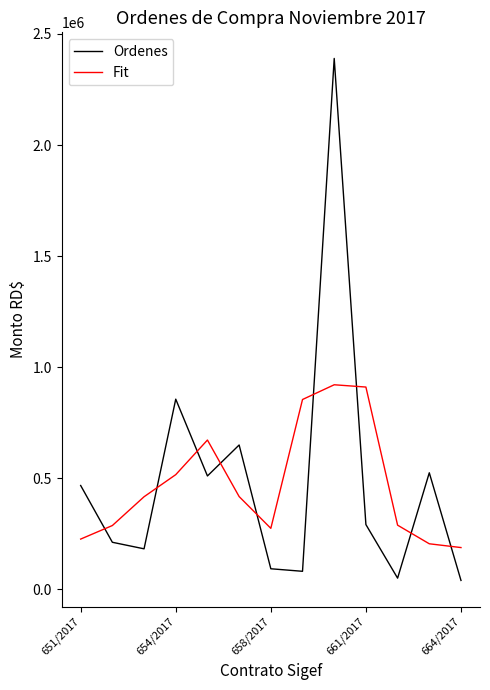

True or false: Fit and Ordenes cross at least once.

True